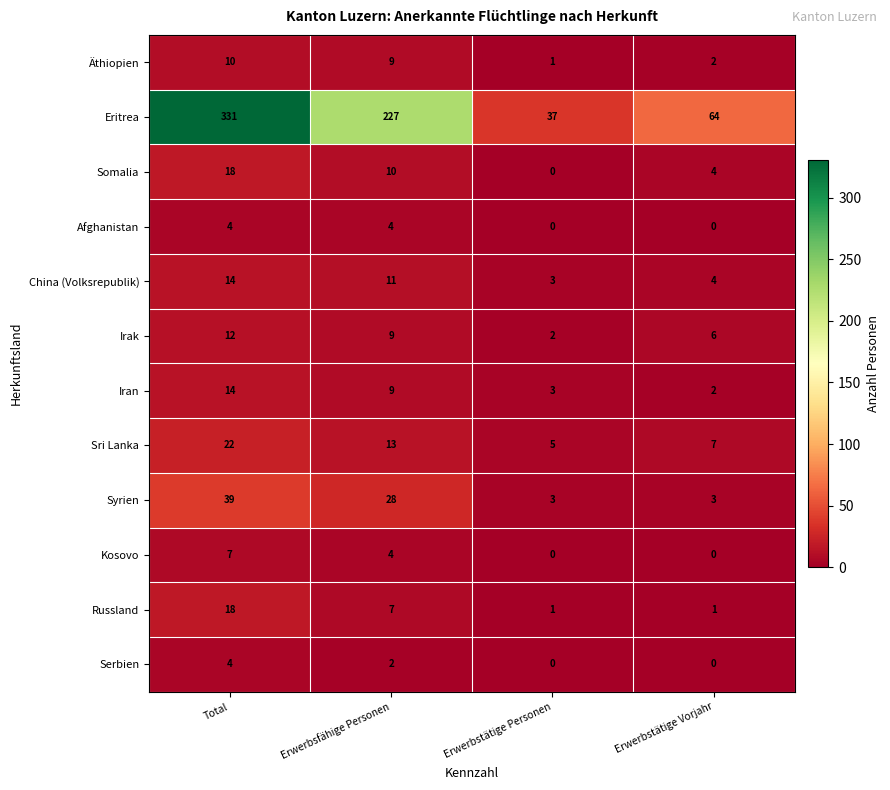

Is it true that Syrien equals 28 at Erwerbsfähige Personen?

True